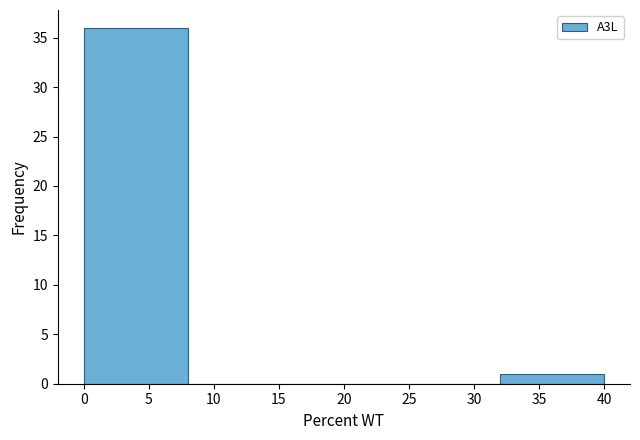

Which range on the x-axis has the tallest bar?

0 to 8